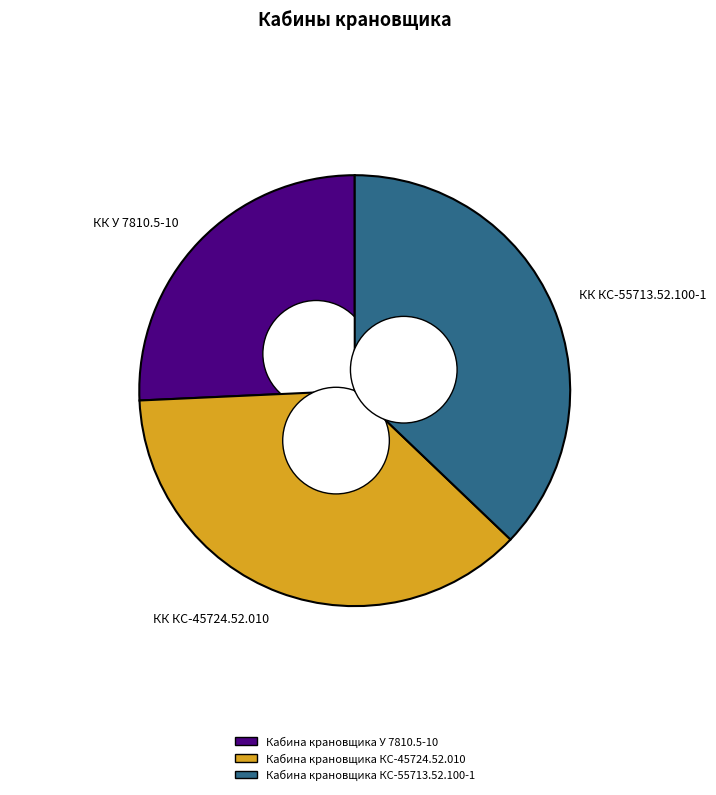

To the nearest percent, what is the combined percentage of Кабина крановщика У 7810.5-10 and Кабина крановщика КС-45724.52.010?

63%